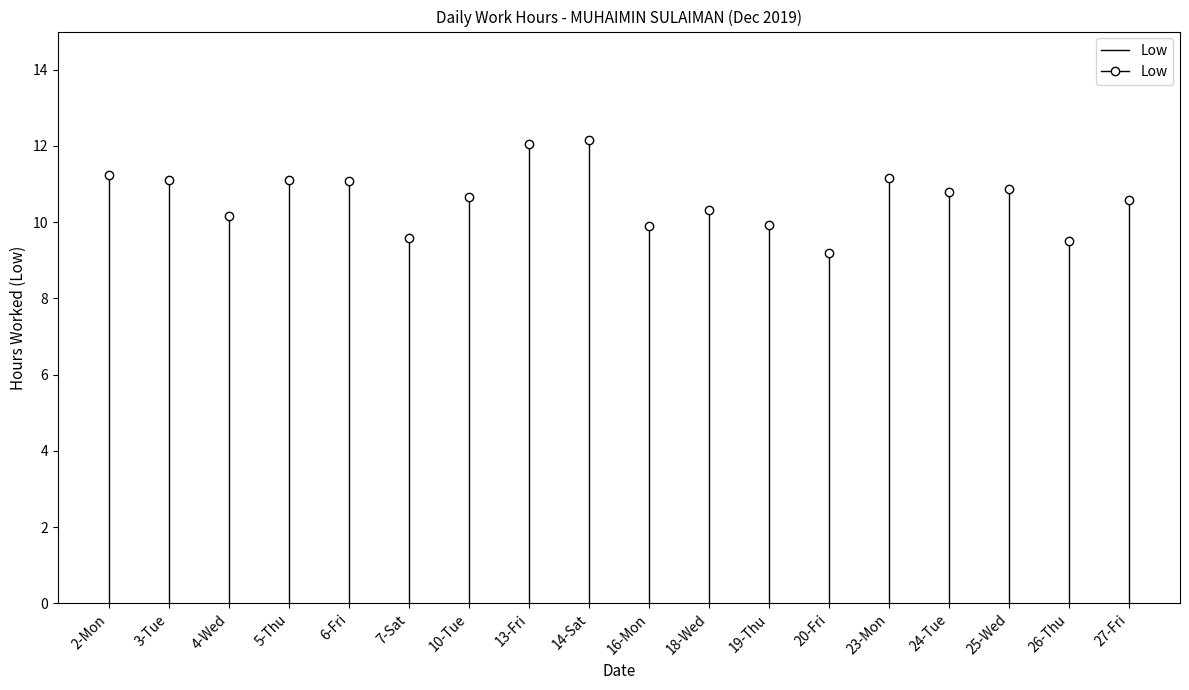

The value at 2-Mon is 11.2. True or false?

True